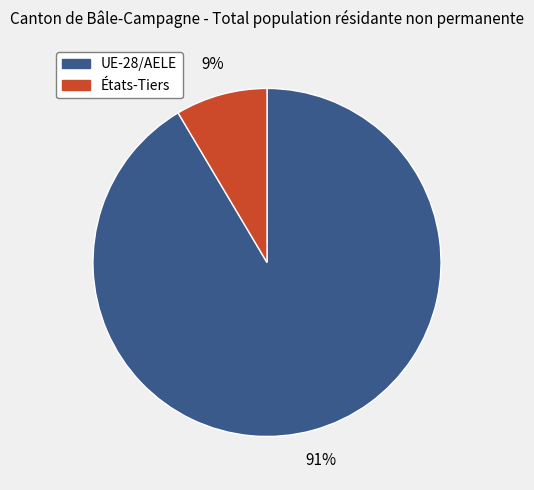

Rank the categories by value from highest to lowest.

UE-28/AELE, États-Tiers